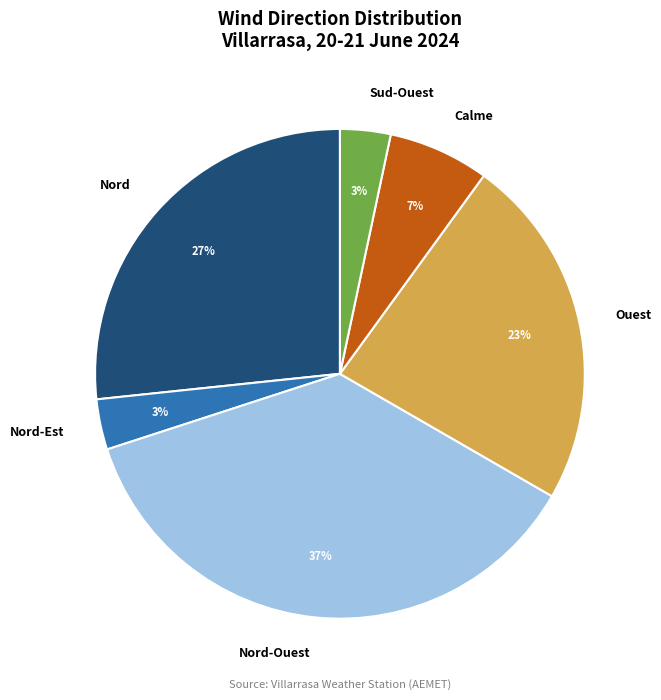

Is it true that Calme is 1% of the pie?

False